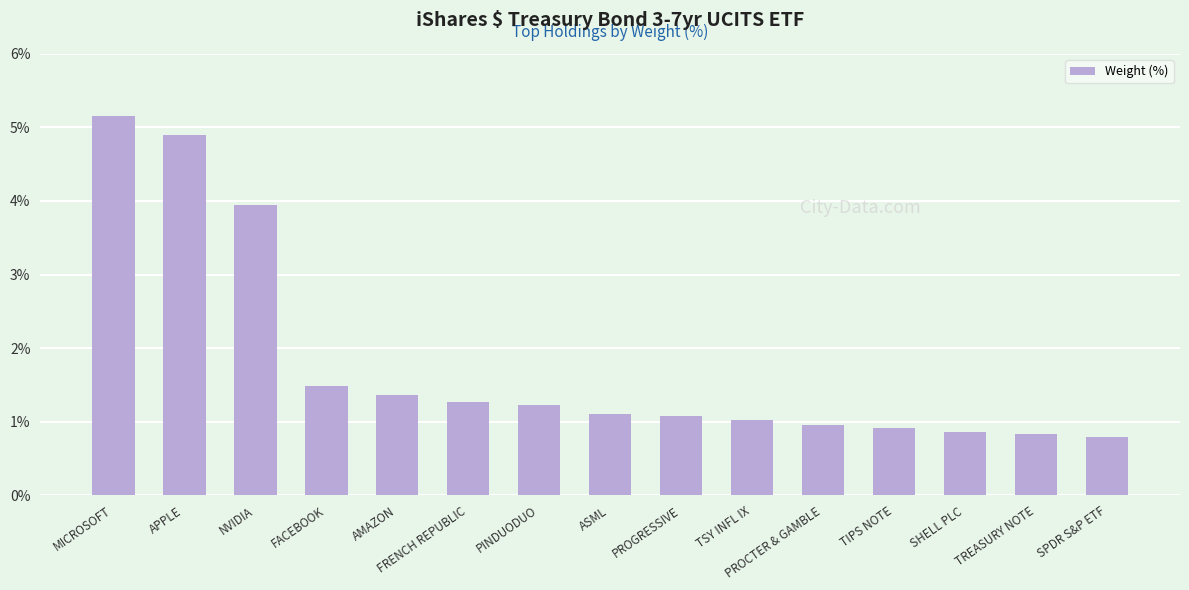

Which has a higher value, TREASURY NOTE or PINDUODUO?

PINDUODUO